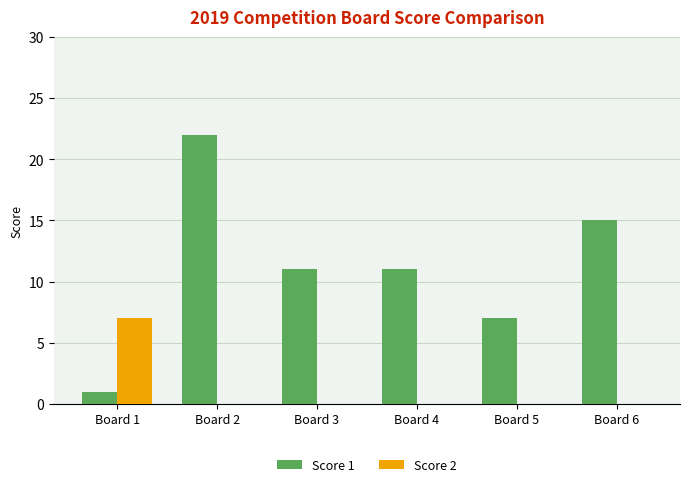

Is the value of Score 1 at Board 5 greater than the value of Score 2 at Board 3?

Yes